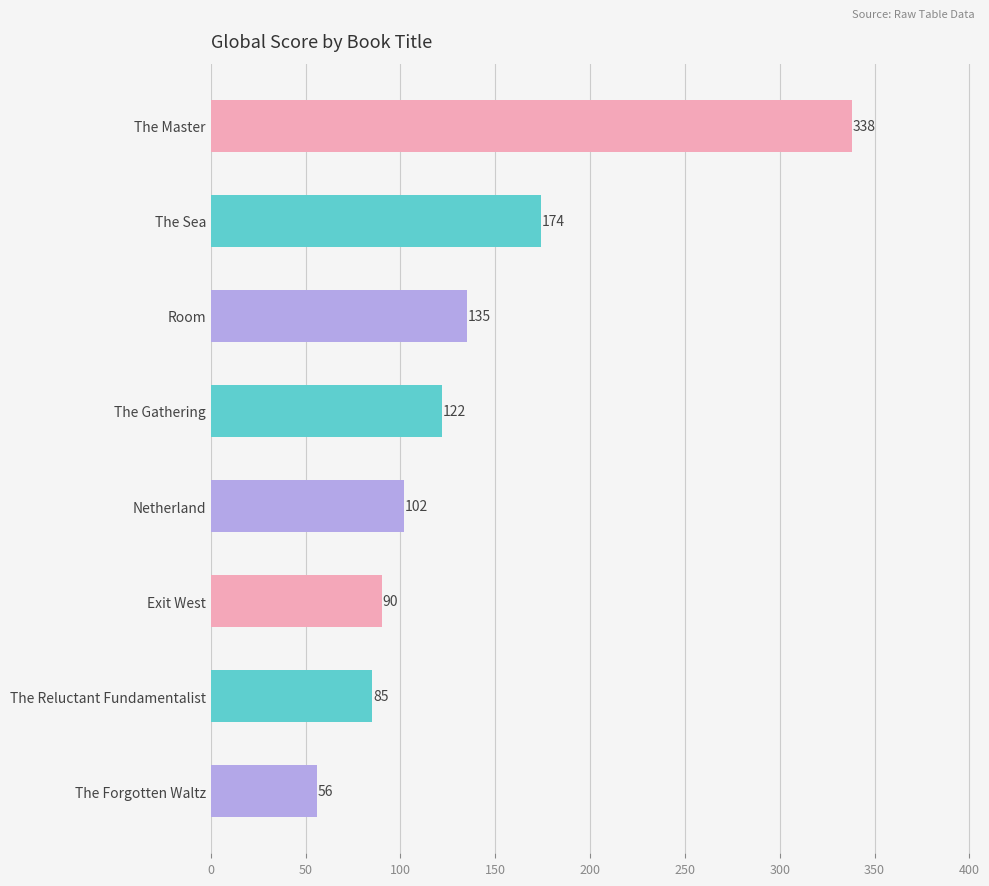

The chart shows a value of 172 at The Gathering. True or false?

False